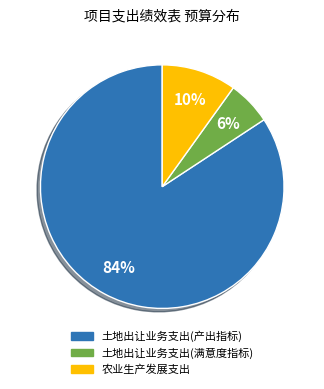

To the nearest percent, what is the difference between the largest and smallest slice percentages?

78%